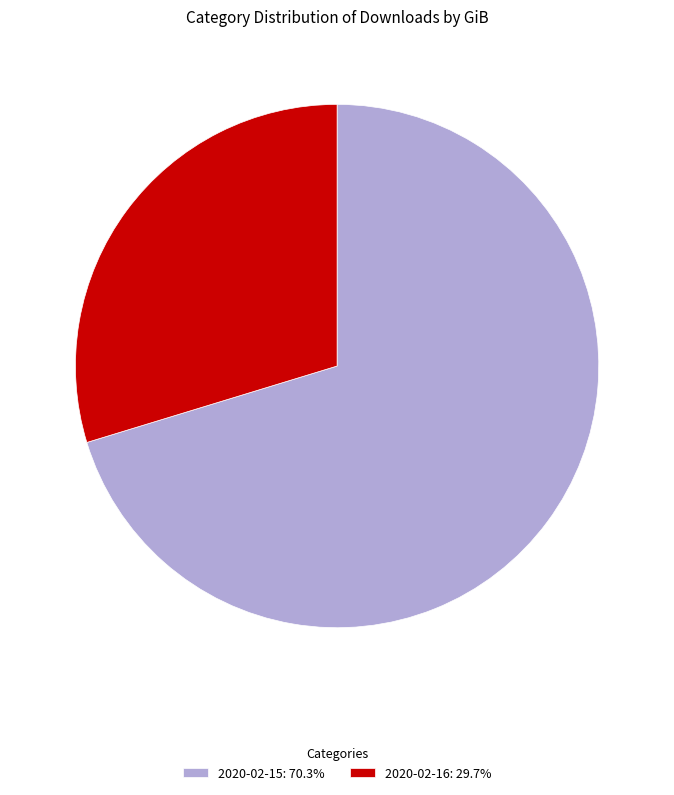

Is the sum of 2020-02-15: 70.3% and 2020-02-16: 29.7% greater than half?

Yes